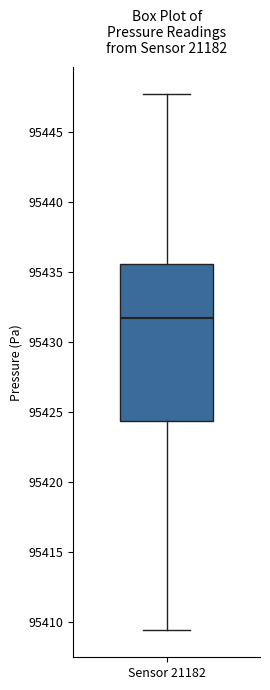

Transcribe this box plot: give where the median line is, the range the box spans, and where the two whiskers end, as read against the y-axis. The values are not printed on the chart, so give them approximately, as read against the axis.

median 95431.5, box 95424.5 to 95435.5, whiskers 95409.5 to 95447.5